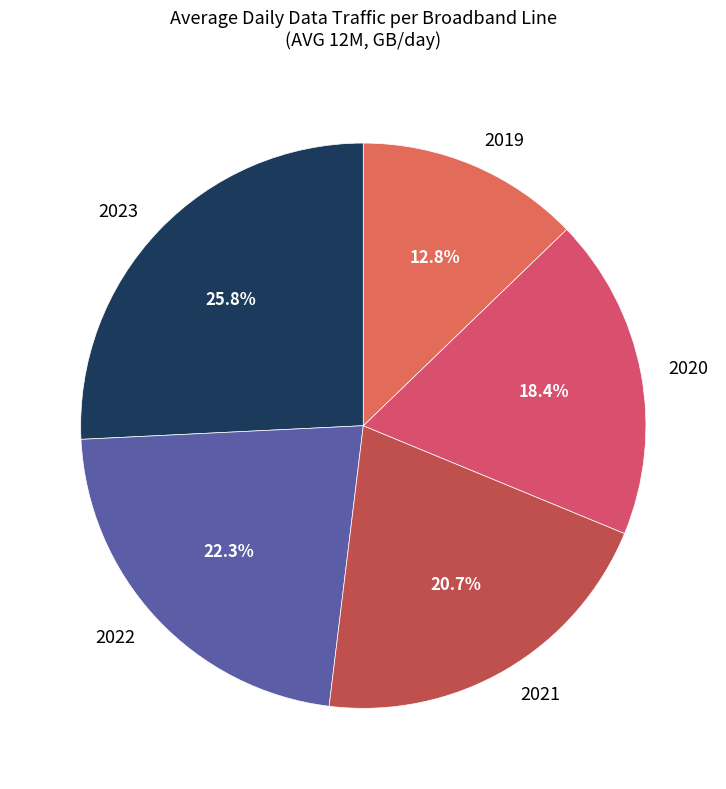

Between 2021 and 2022, which is larger?

2022